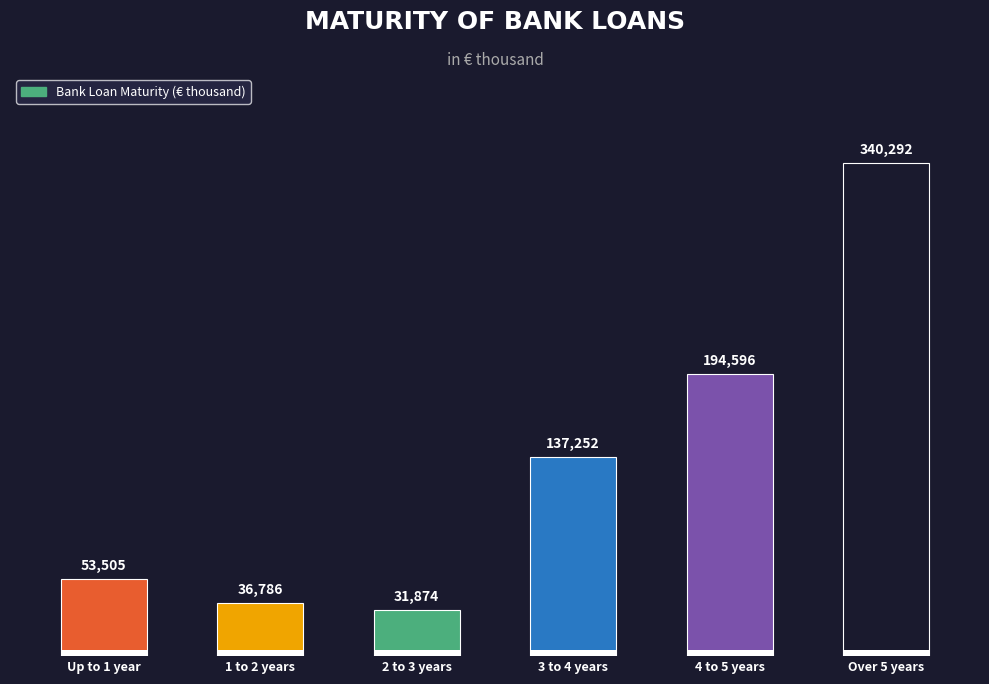

Where is the data nearest to the value 186083?

4 to 5 years